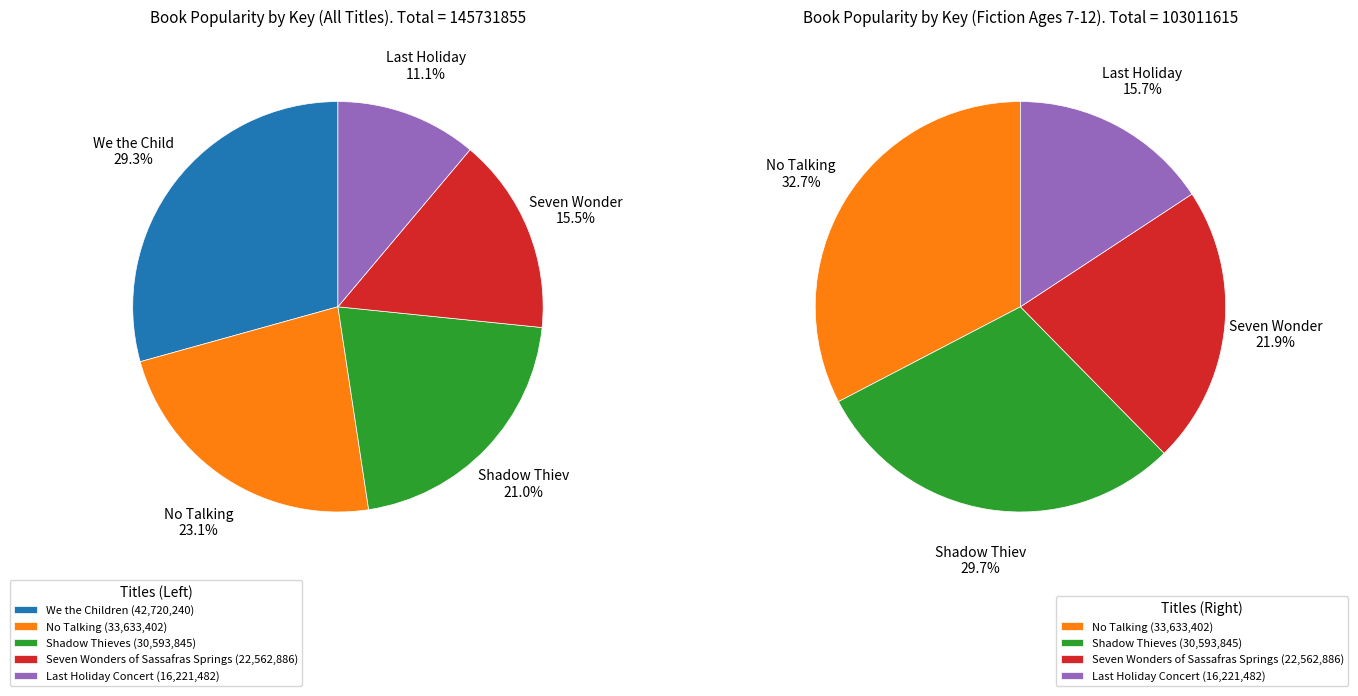

How many slices are in this pie chart?

5